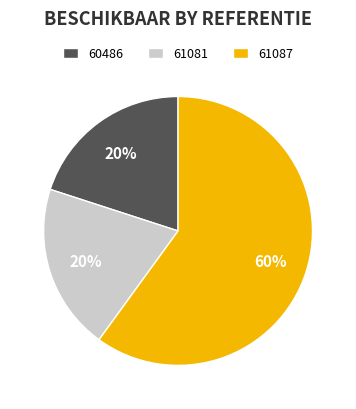

Combined, do 61081 and 61087 account for over 50%?

Yes